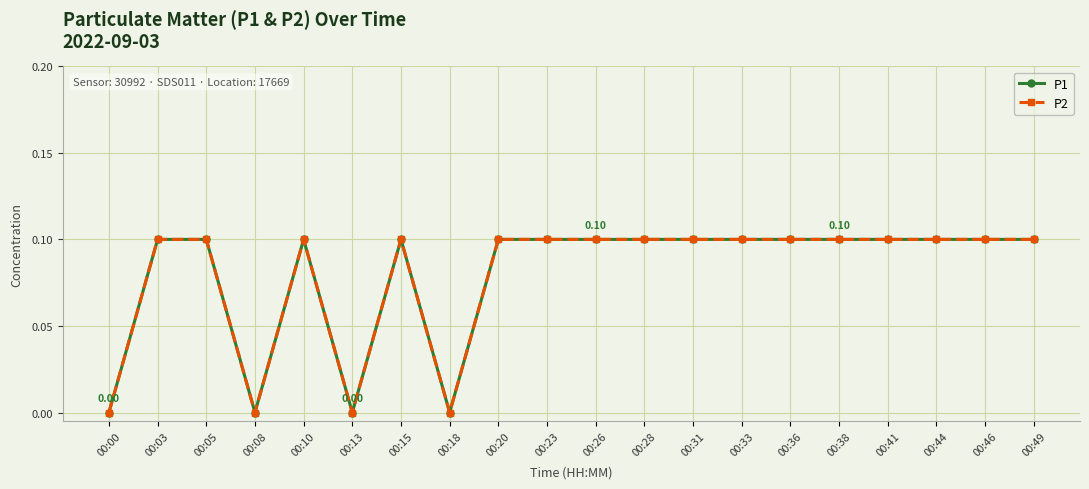

How many values in P1 are above zero?

16